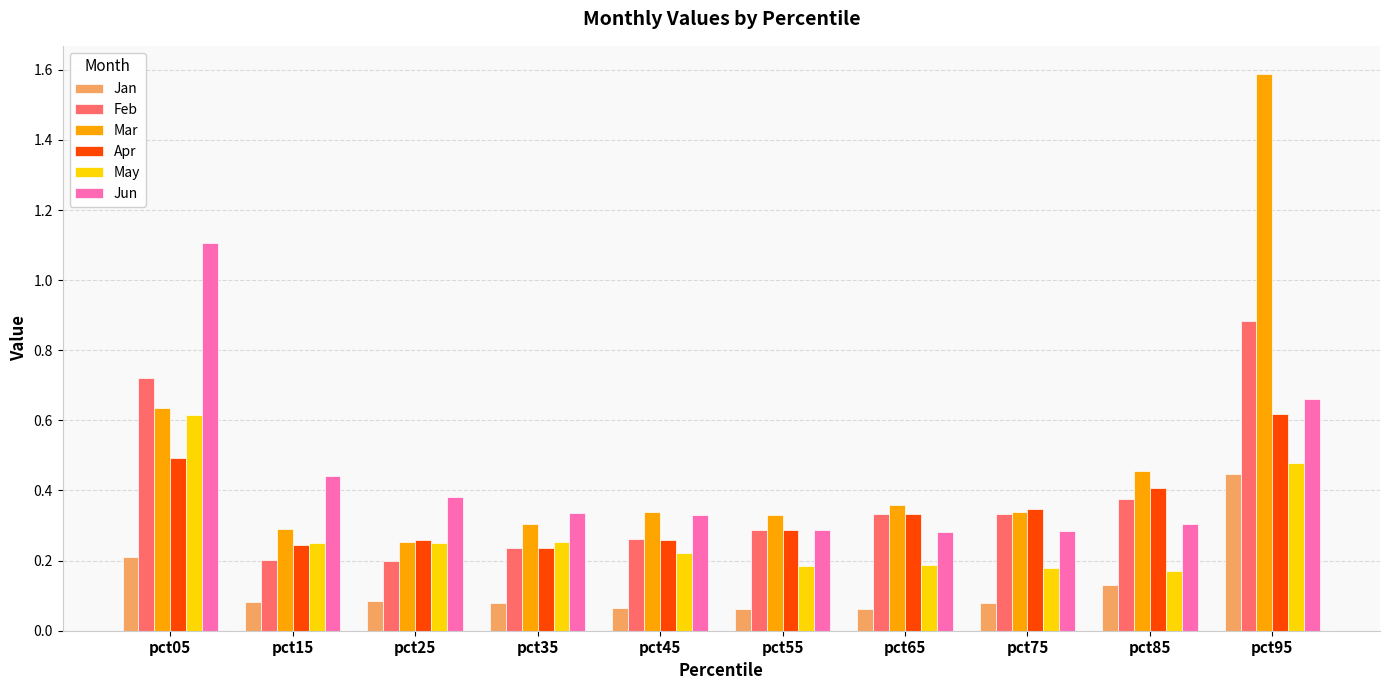

Which category has the highest value in the Feb series?

pct95